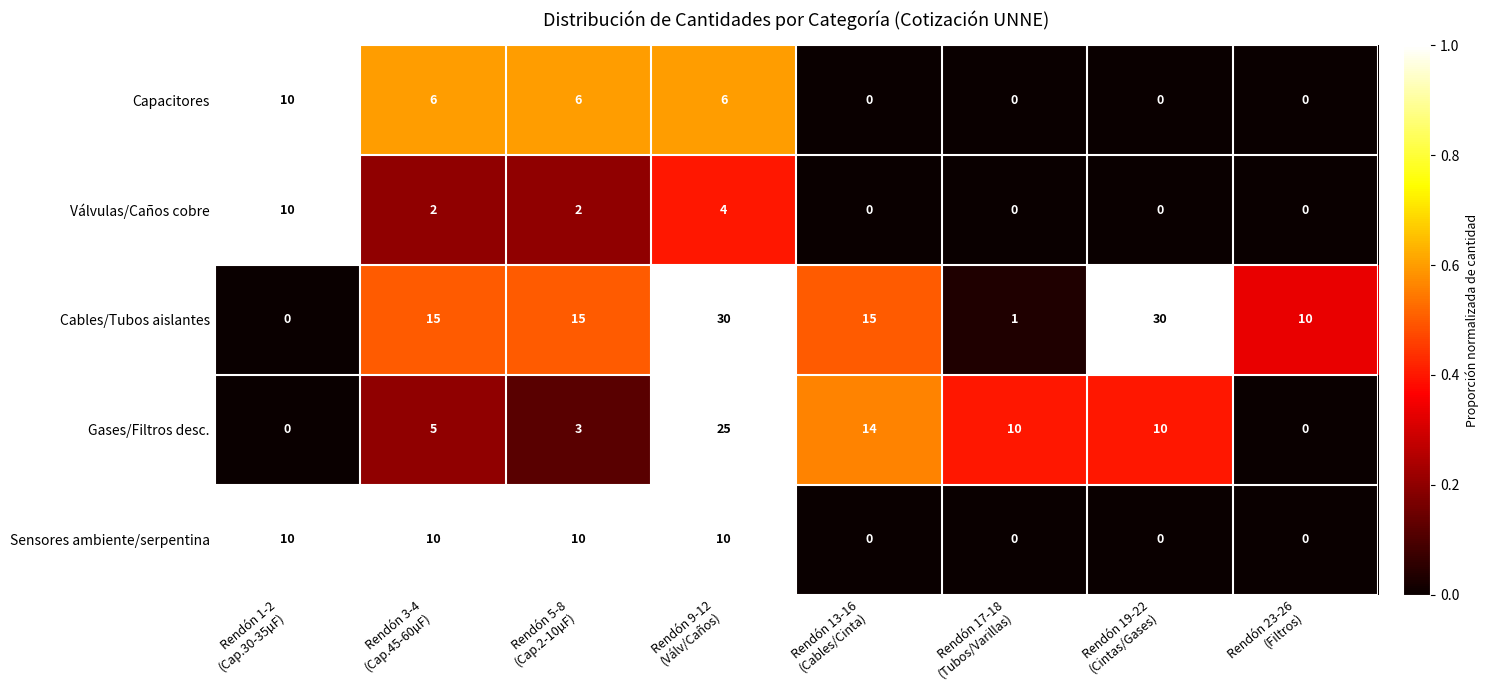

Which series has the widest spread of values?

Cables/Tubos aislantes